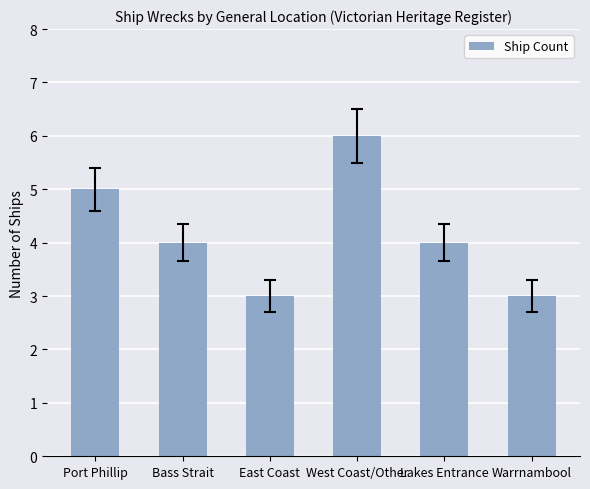

What value does the data have at East Coast?

3